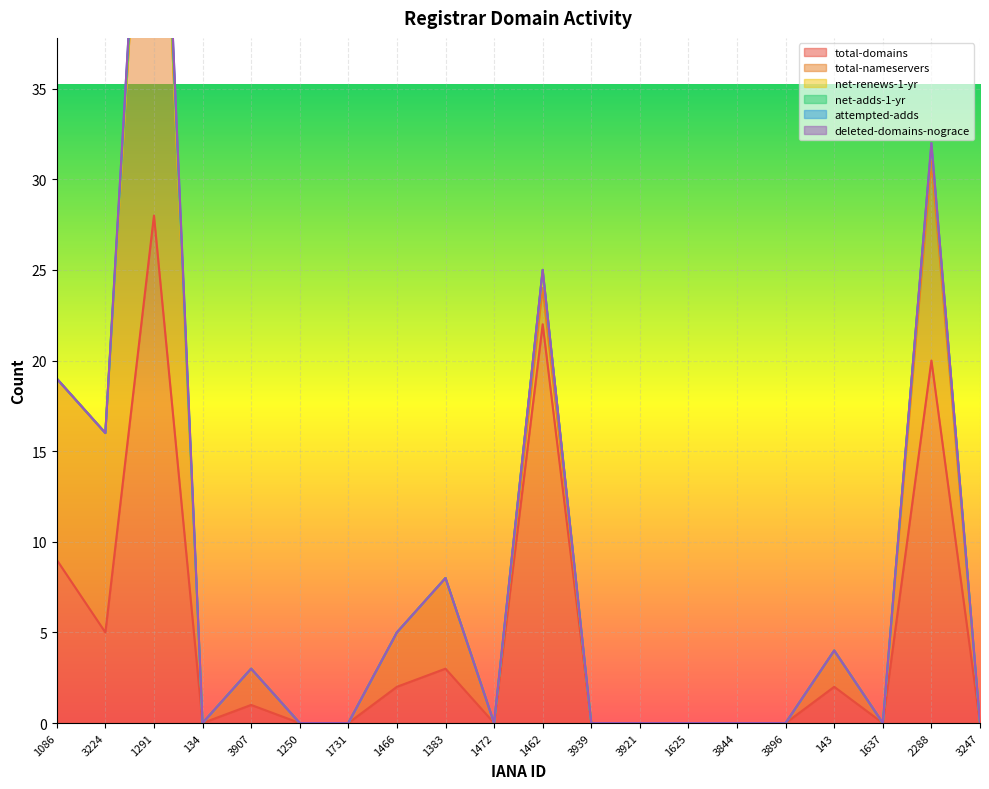

What is the label of the 9th point from the left?

1383